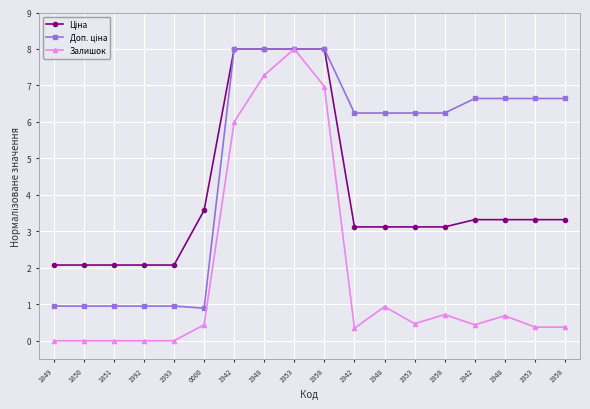

What is the difference between the highest and lowest values at 1958?

1.0